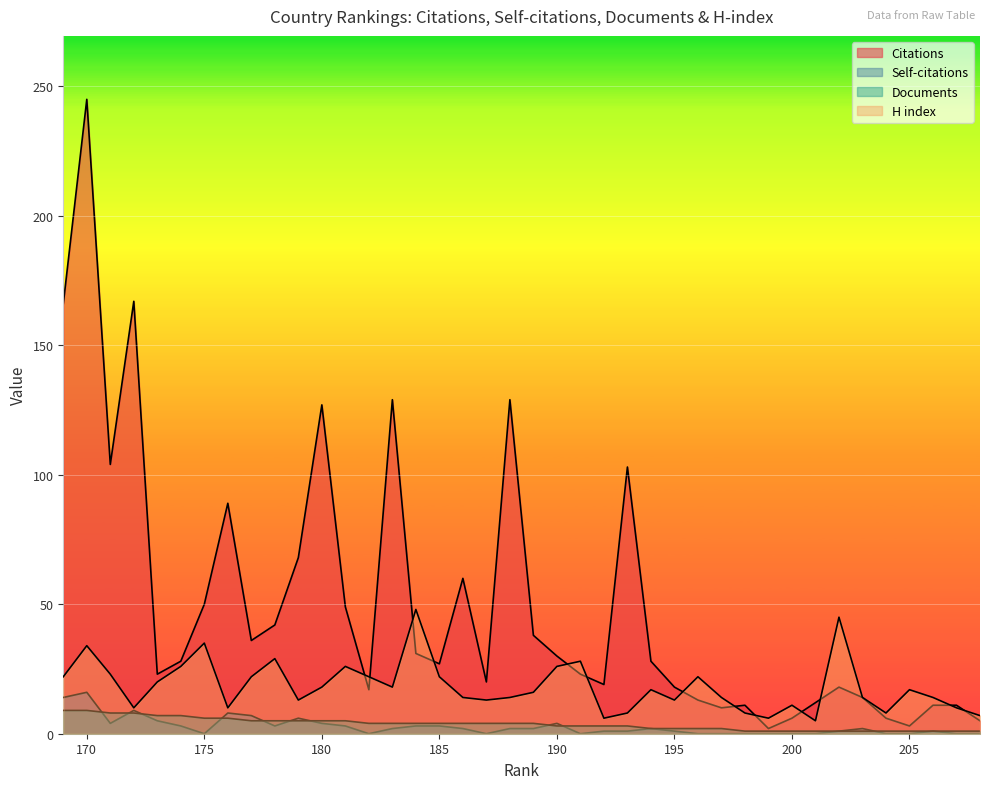

Which has a higher value, 198 or 190?

190